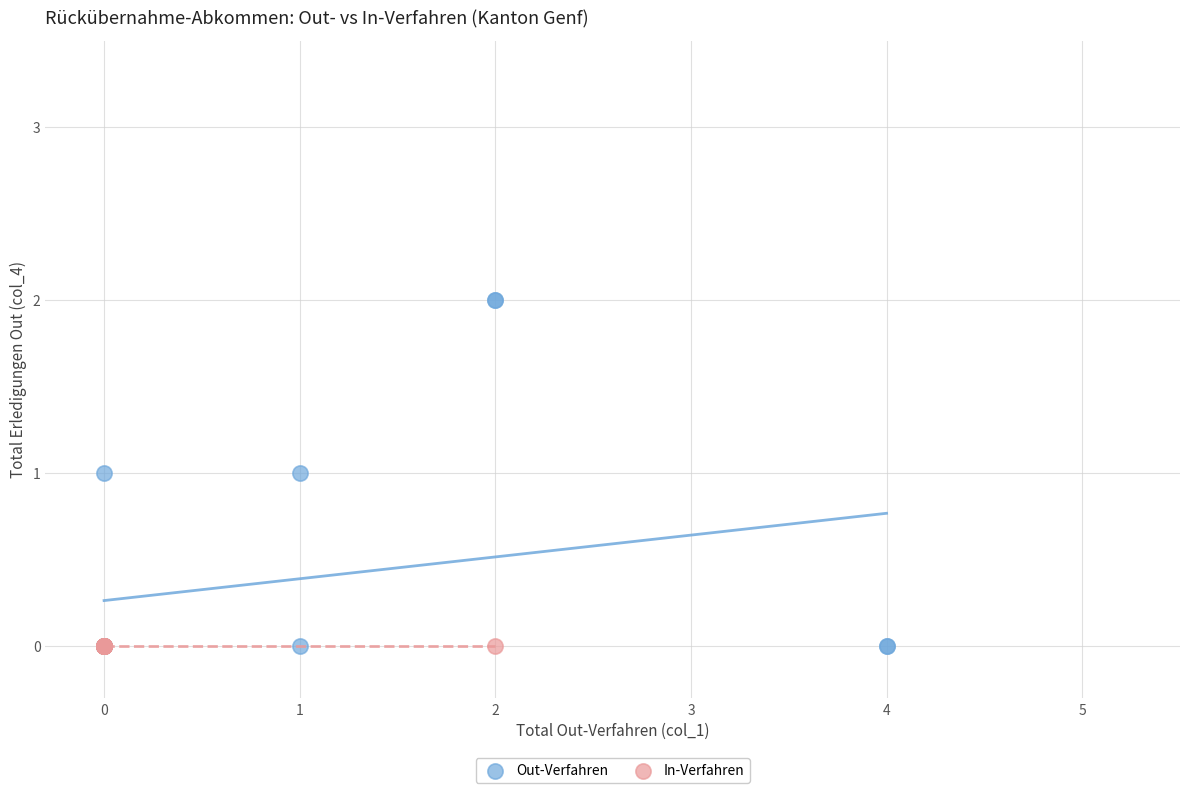

Which series reaches the maximum Y coordinate?

Out-Verfahren